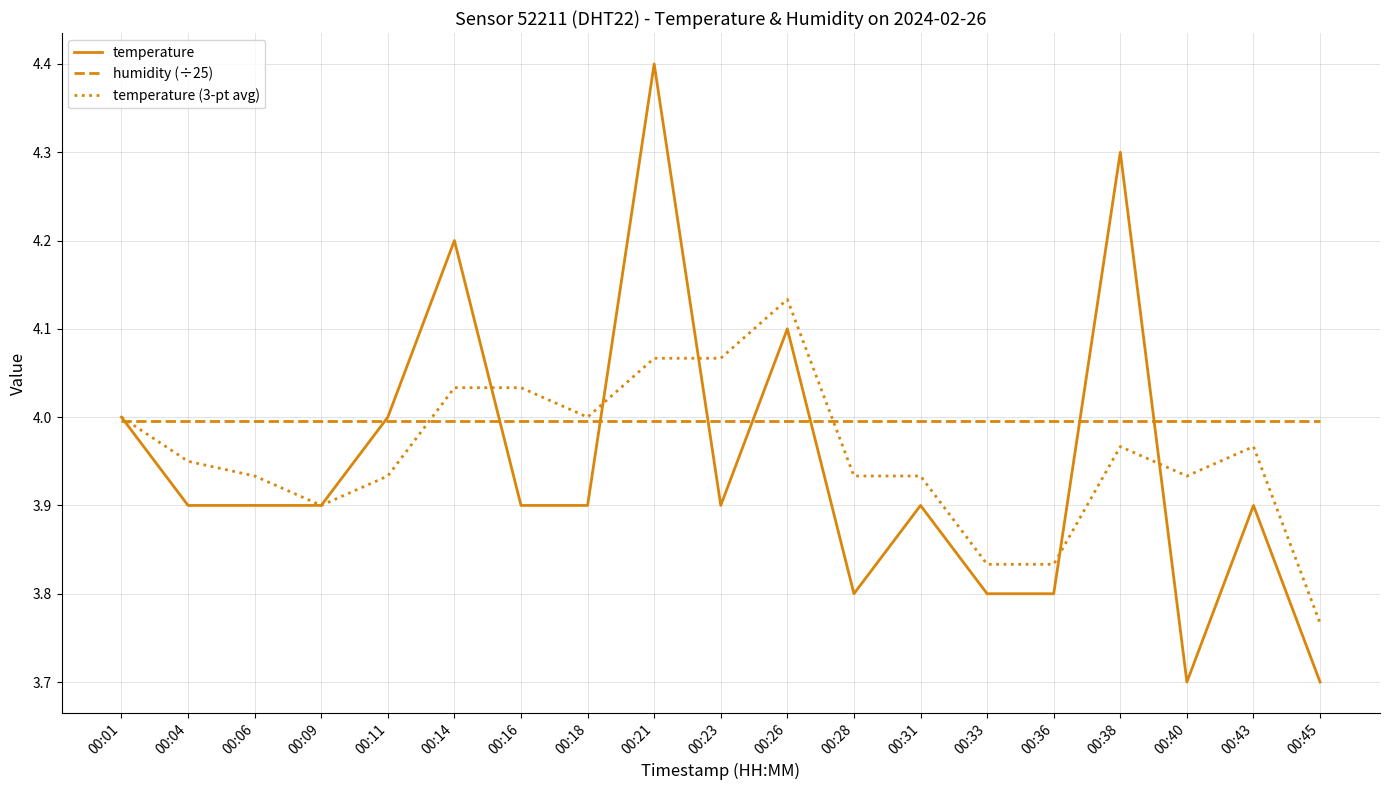

At which label does temperature (3-pt avg) reach its minimum?

00:45